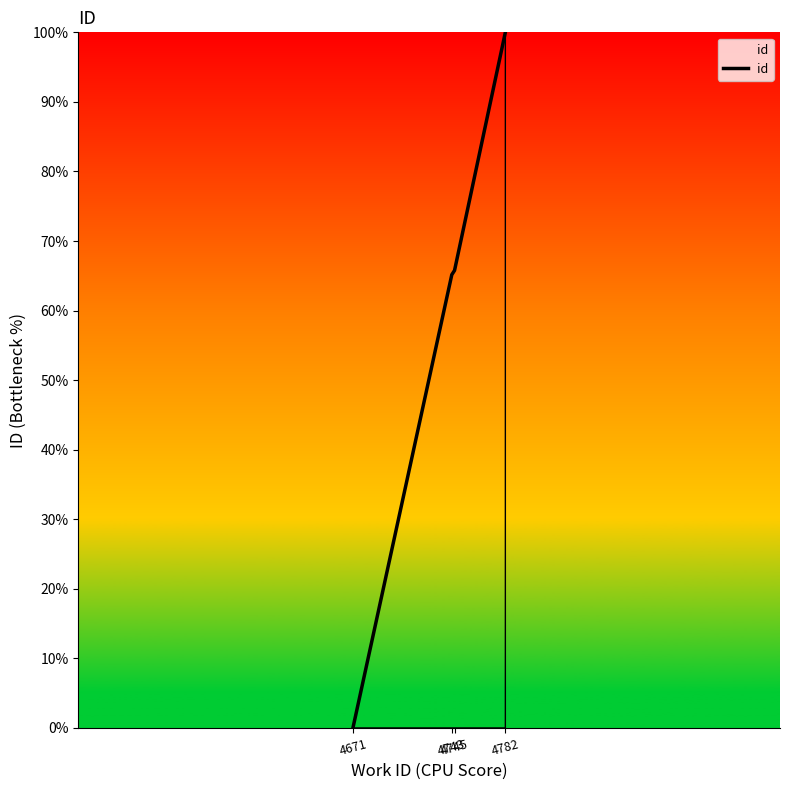

Approximately how many times larger is the value at 4743 compared to 4782?

0.7